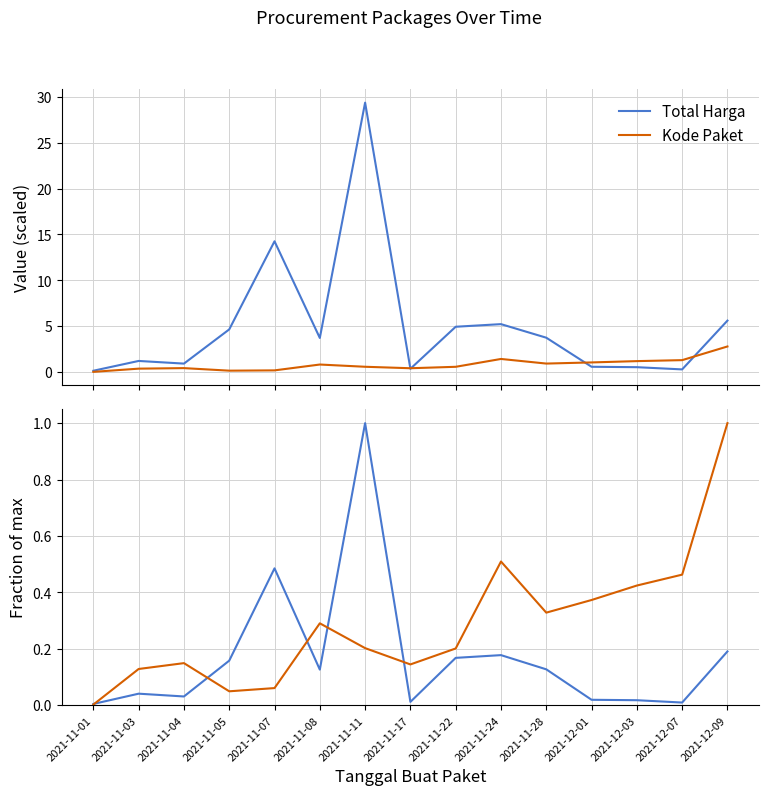

How many interior local valleys does the Kode Paket series have?

3